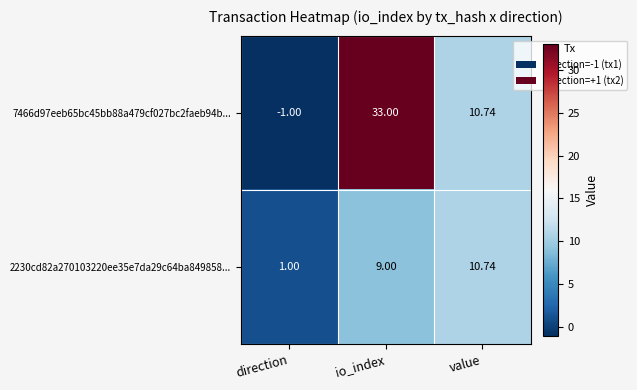

Where is 2230cd82a270103220ee35e7da29c64ba849858... nearest to the value 5?

direction